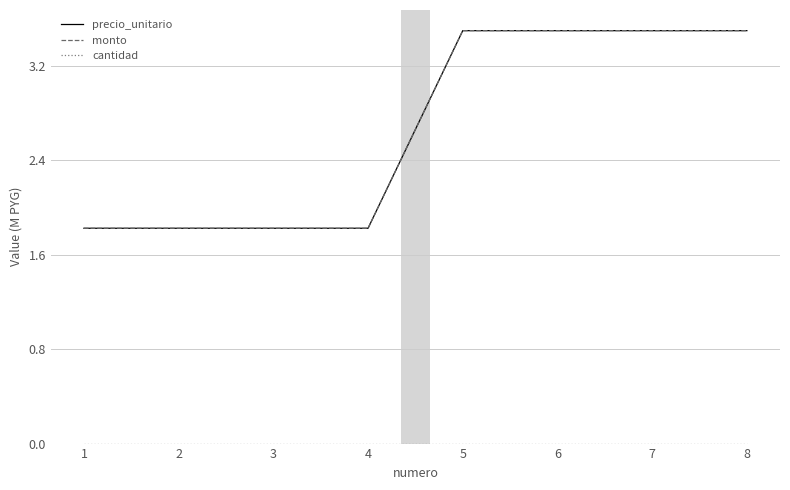

The monto series shows 1.8 at 2. True or false?

True